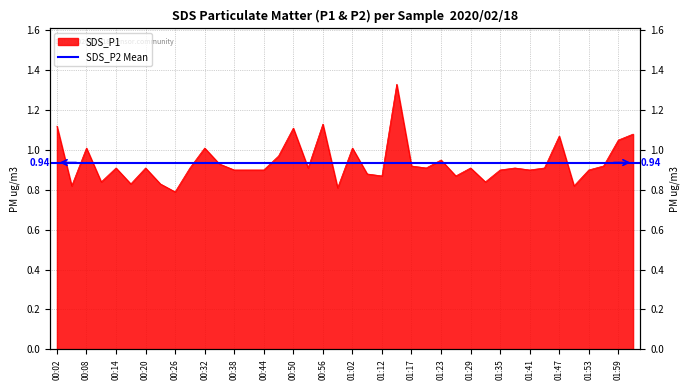

What is the change in value from 01:35 to 01:50?

-0.1